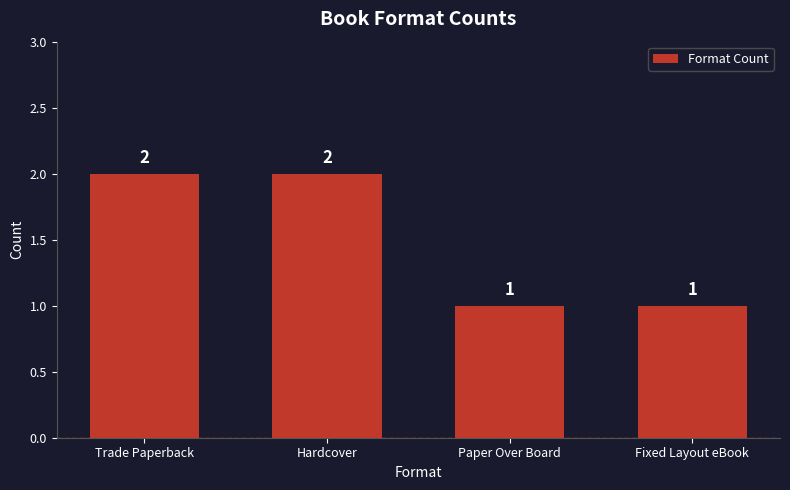

Which has a higher value, Hardcover or Paper Over Board?

Hardcover